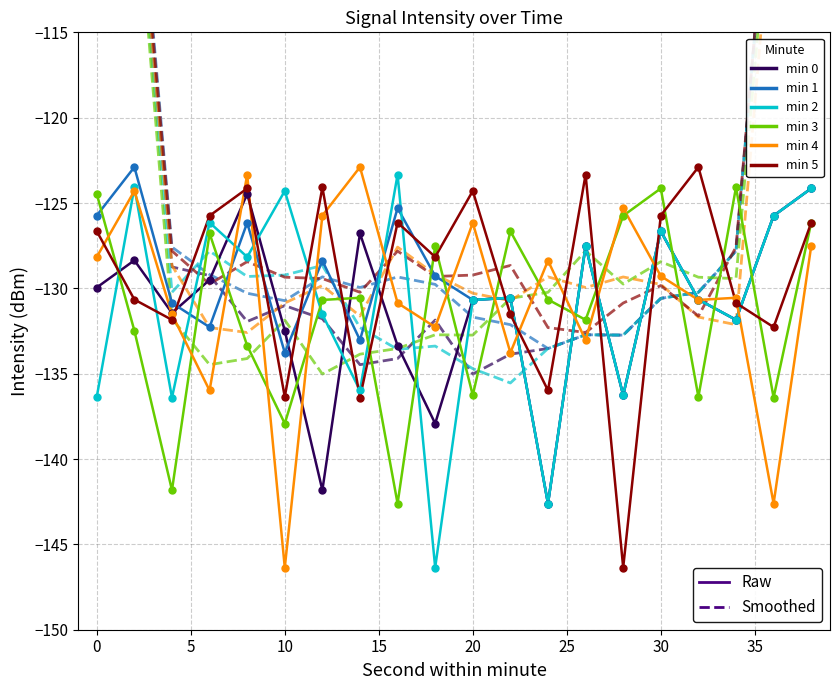

Is the value of min5 at 2 greater than the value of min0 at 16?

Yes